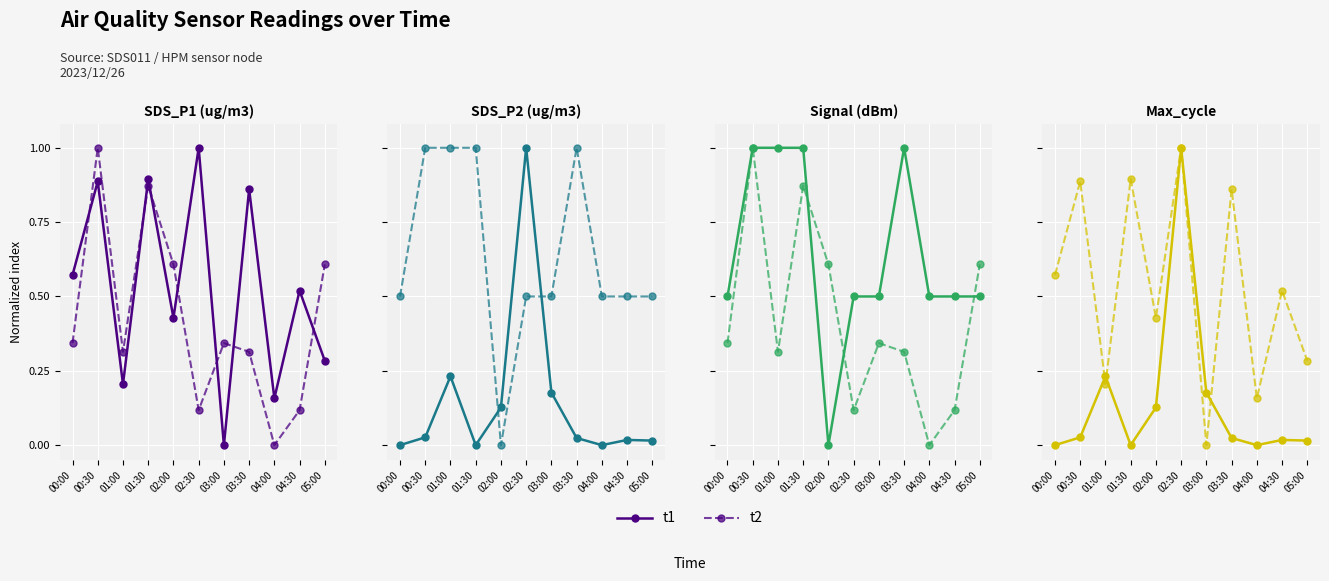

What is the difference between the t2 values at 02:30 and 01:00?

0.8